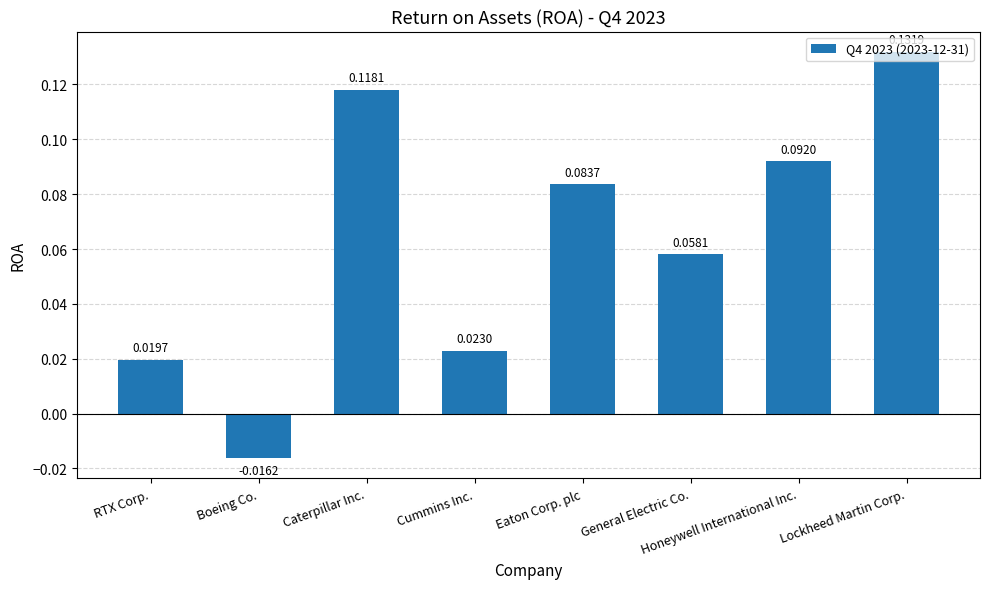

Does the chart contain stacked bars?

No